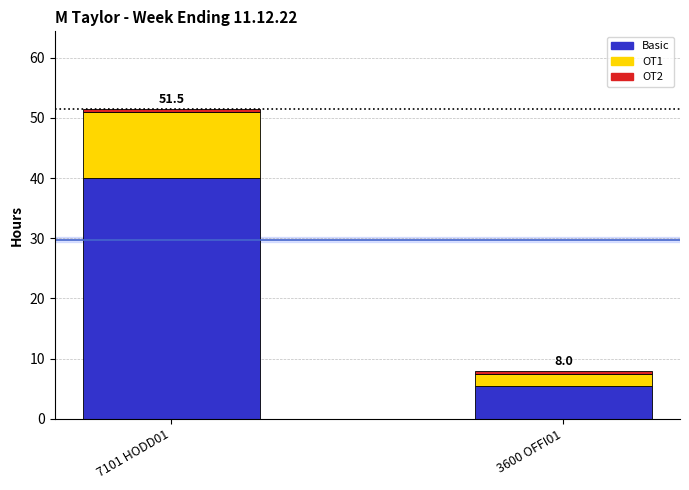

At which category is the sum across all series the highest?

7101 HODD01